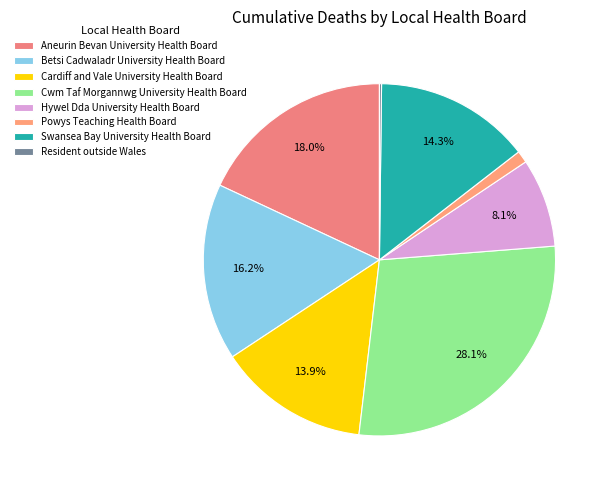

The Resident outside Wales slice represents 0% of the pie. True or false?

True